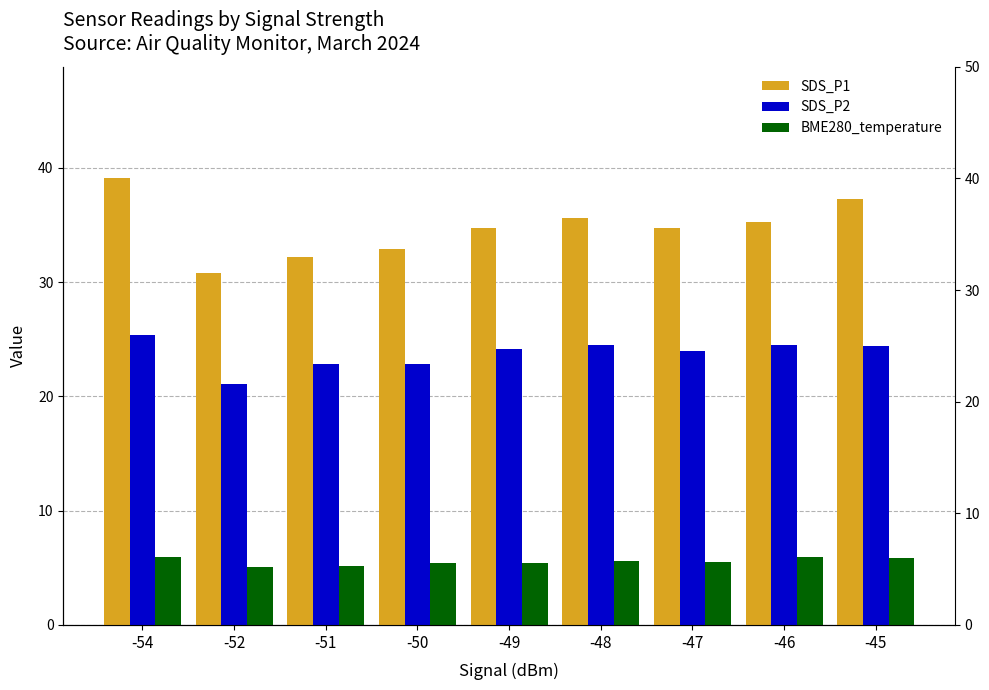

What is the difference between the maximum and minimum values in the SDS_P1 series?

8.3